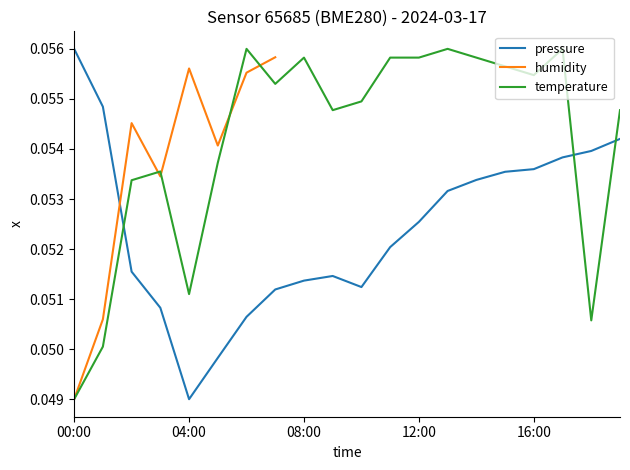

Is this an area chart (filled region under the line)?

No